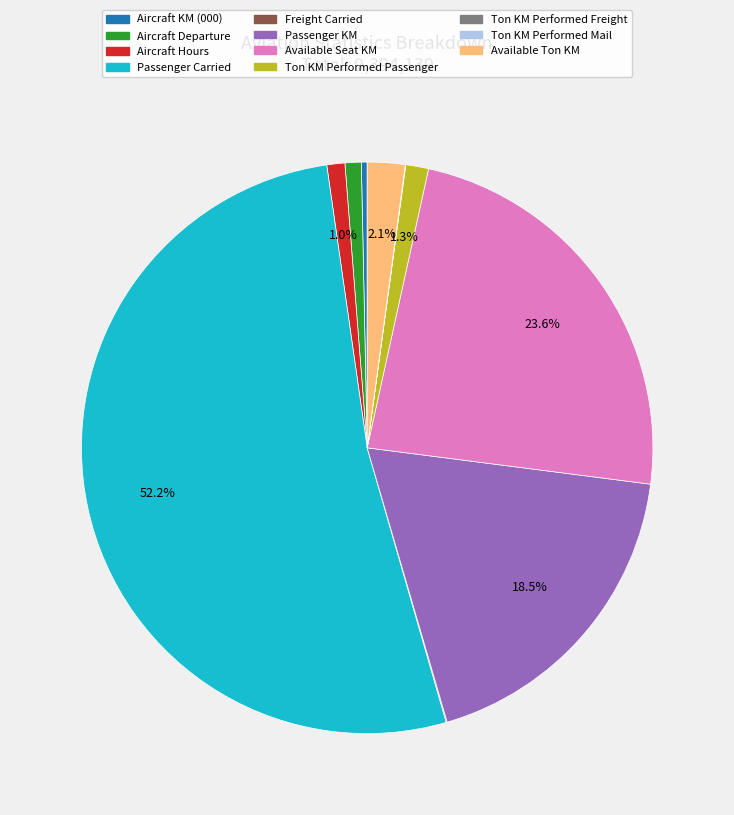

Which has a higher value, Aircraft Hours or Passenger KM?

Passenger KM